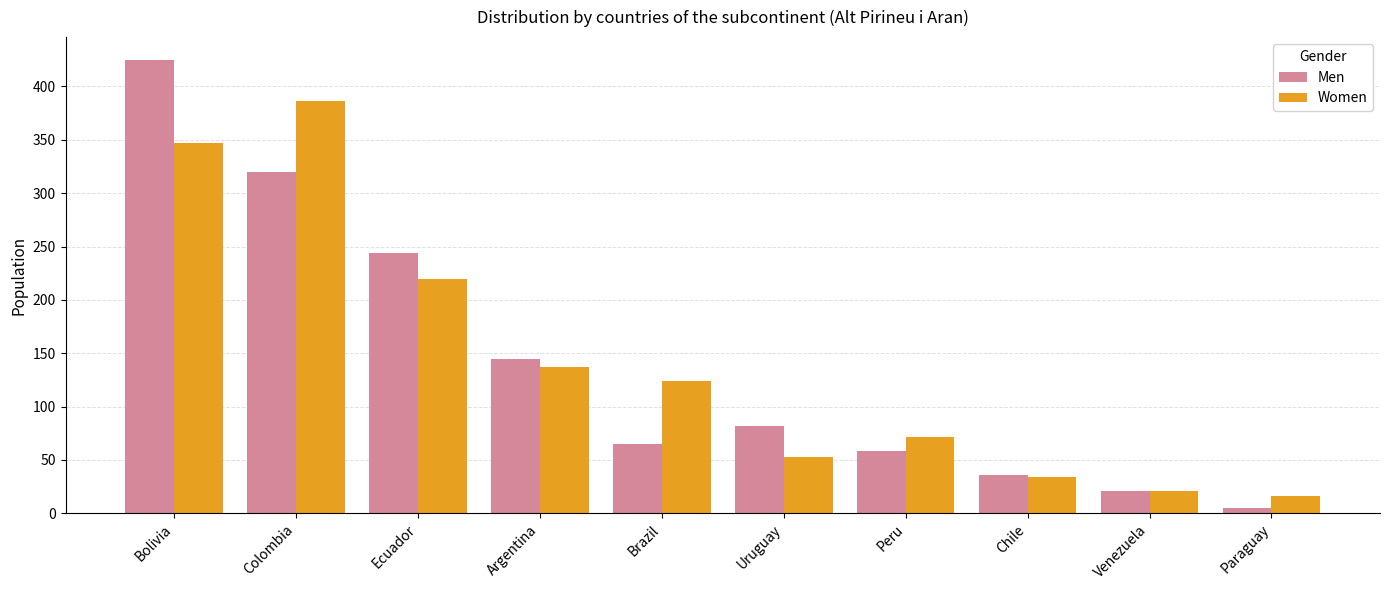

Rank the series by their maximum value, from lowest to highest.

Women, Men